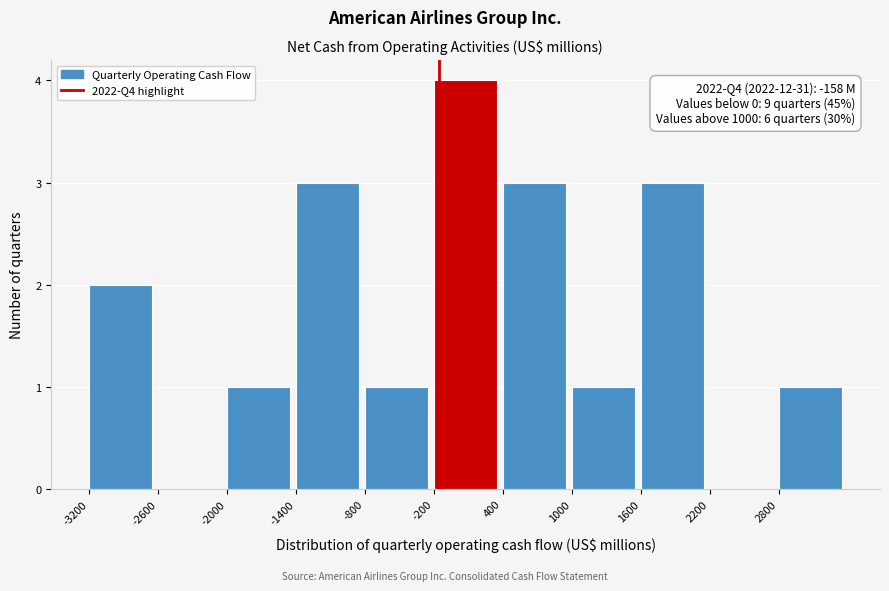

Over which range of the x-axis is the bar tallest?

-200 to 400